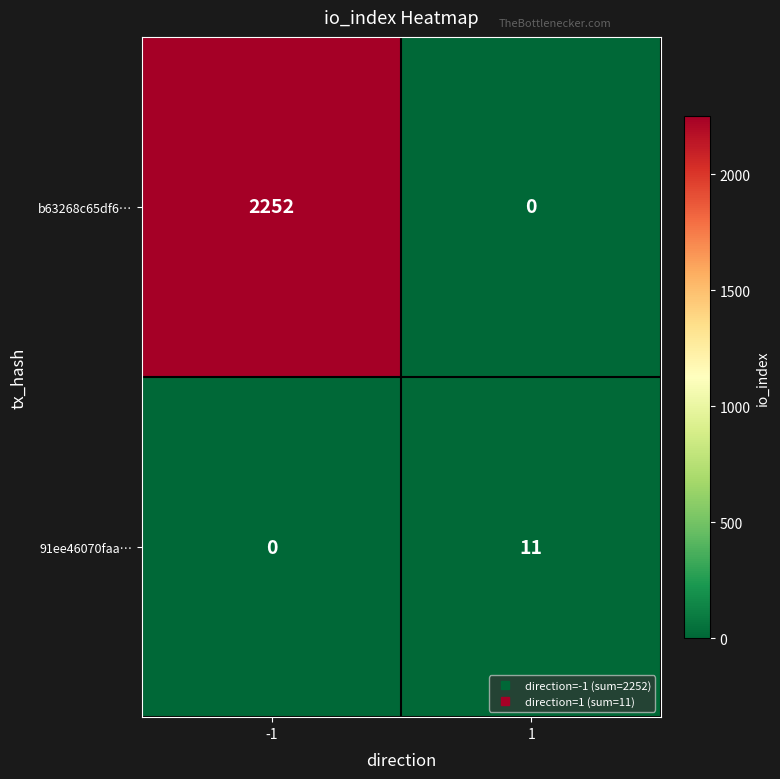

What is the sum of the 91ee46070faa… values at -1 and 1?

11